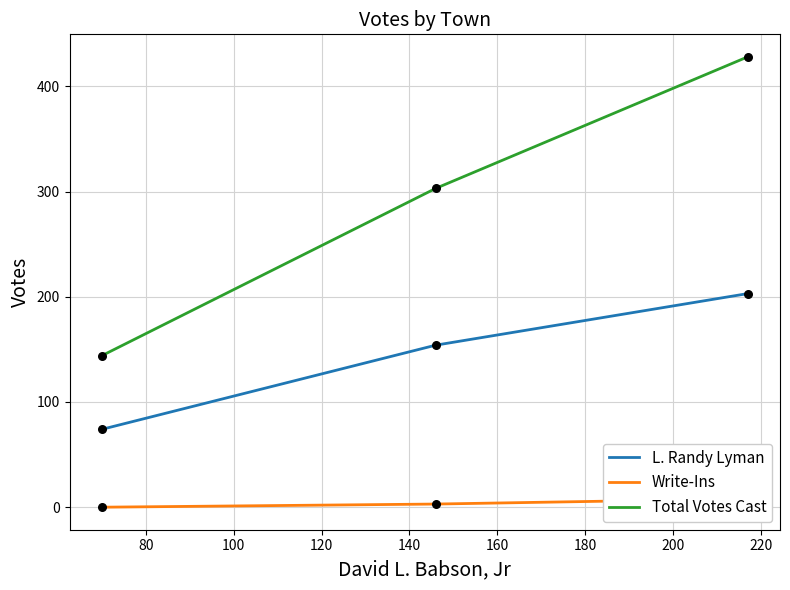

What is the highest value of the L. Randy Lyman series?

203